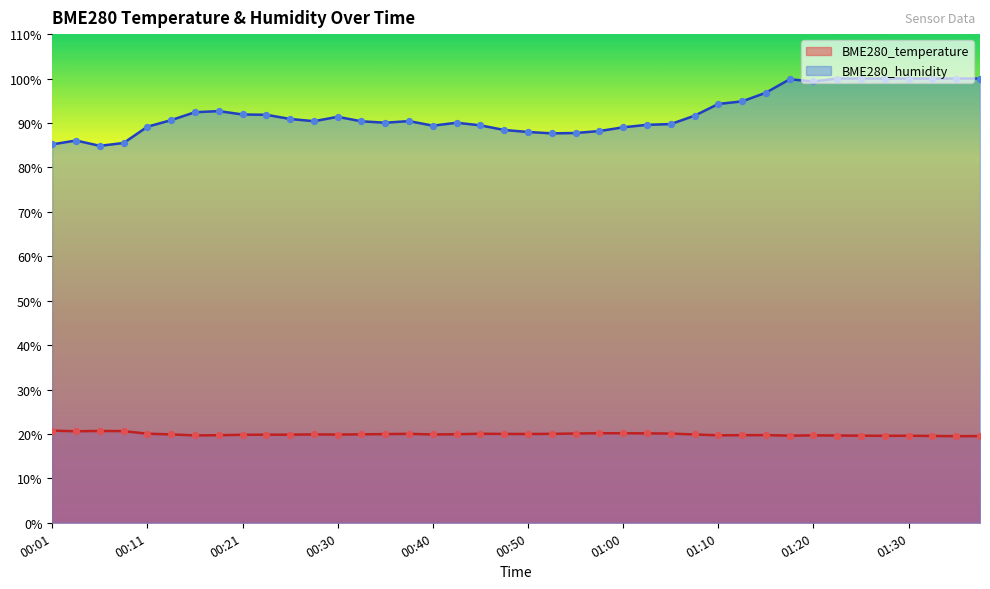

Which series has the largest Y range (max minus min)?

BME280_humidity